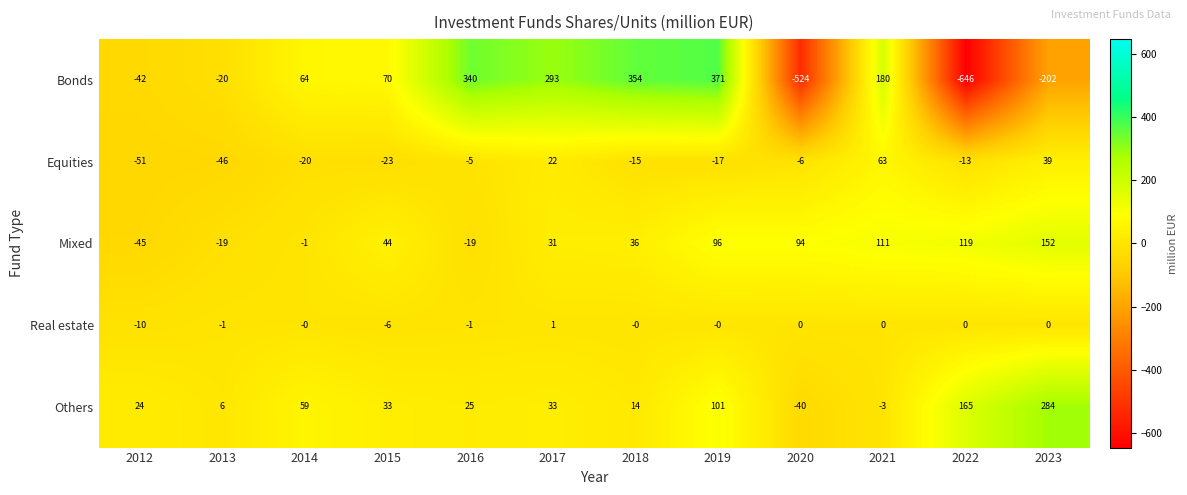

Which series has the largest total across all categories?

Others